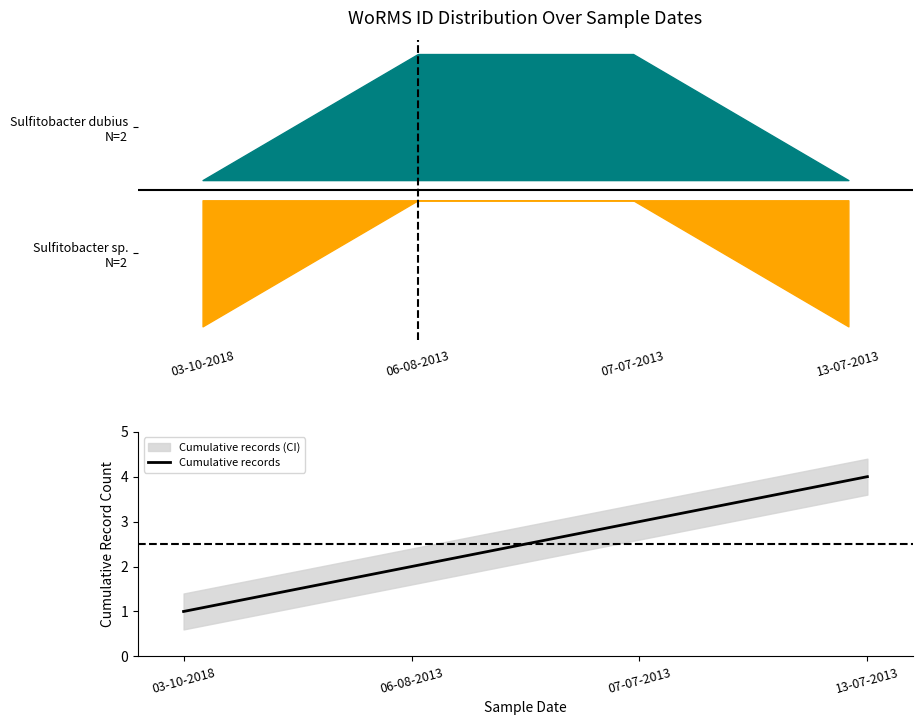

Count the number of values greater than 3.

1